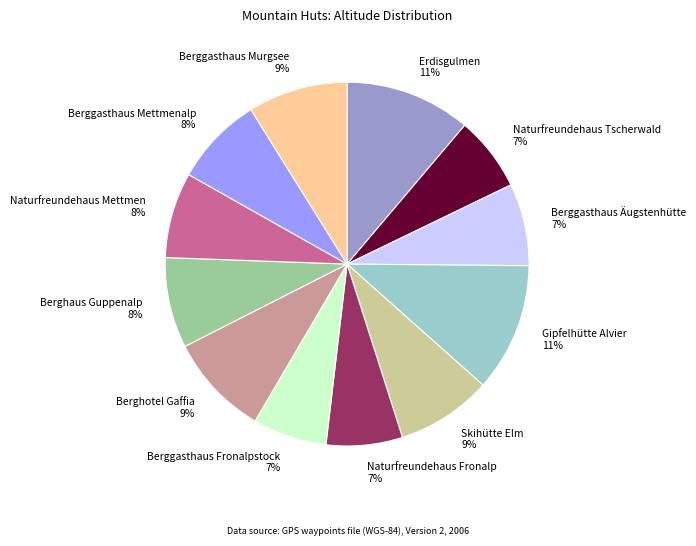

Is Gipfelhütte Alvier the majority of the pie?

No